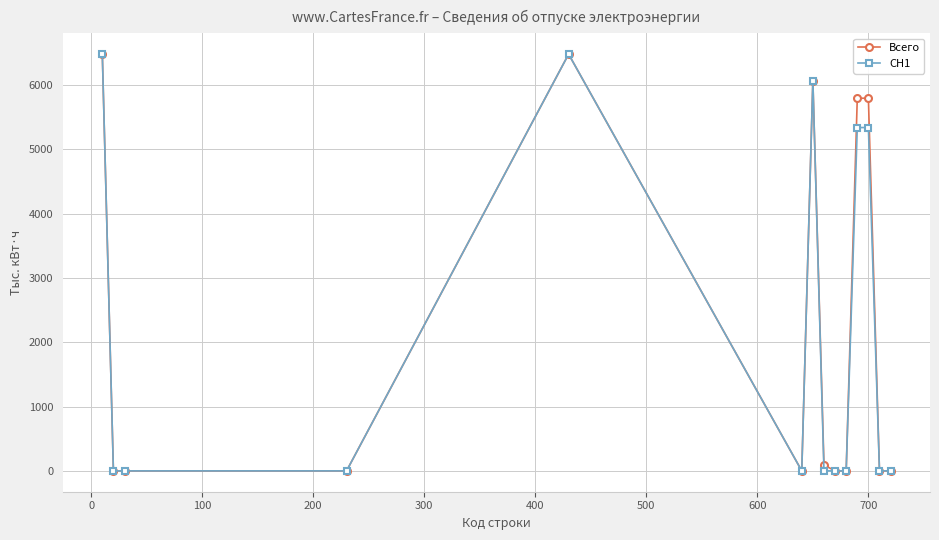

What is the value of the Всего point at the 1st from the left?

6481.4